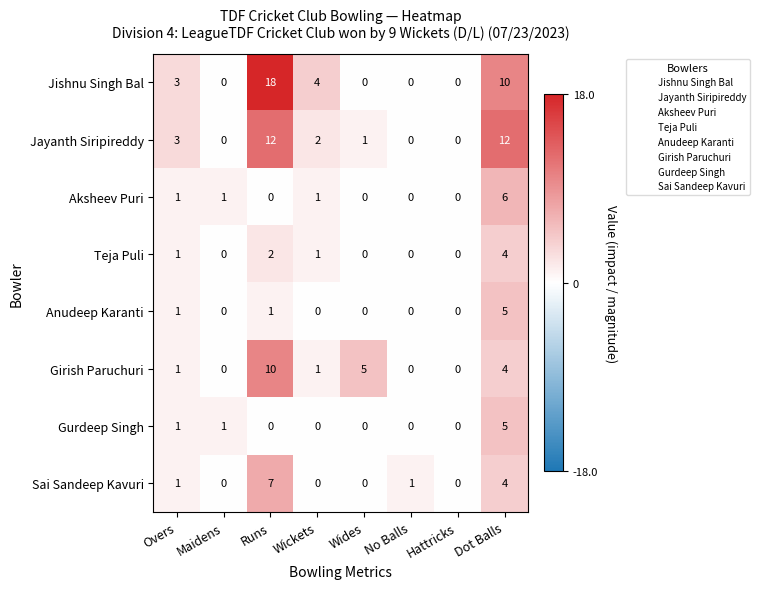

Where is Sai Sandeep Kavuri nearest to the value 3?

Dot Balls